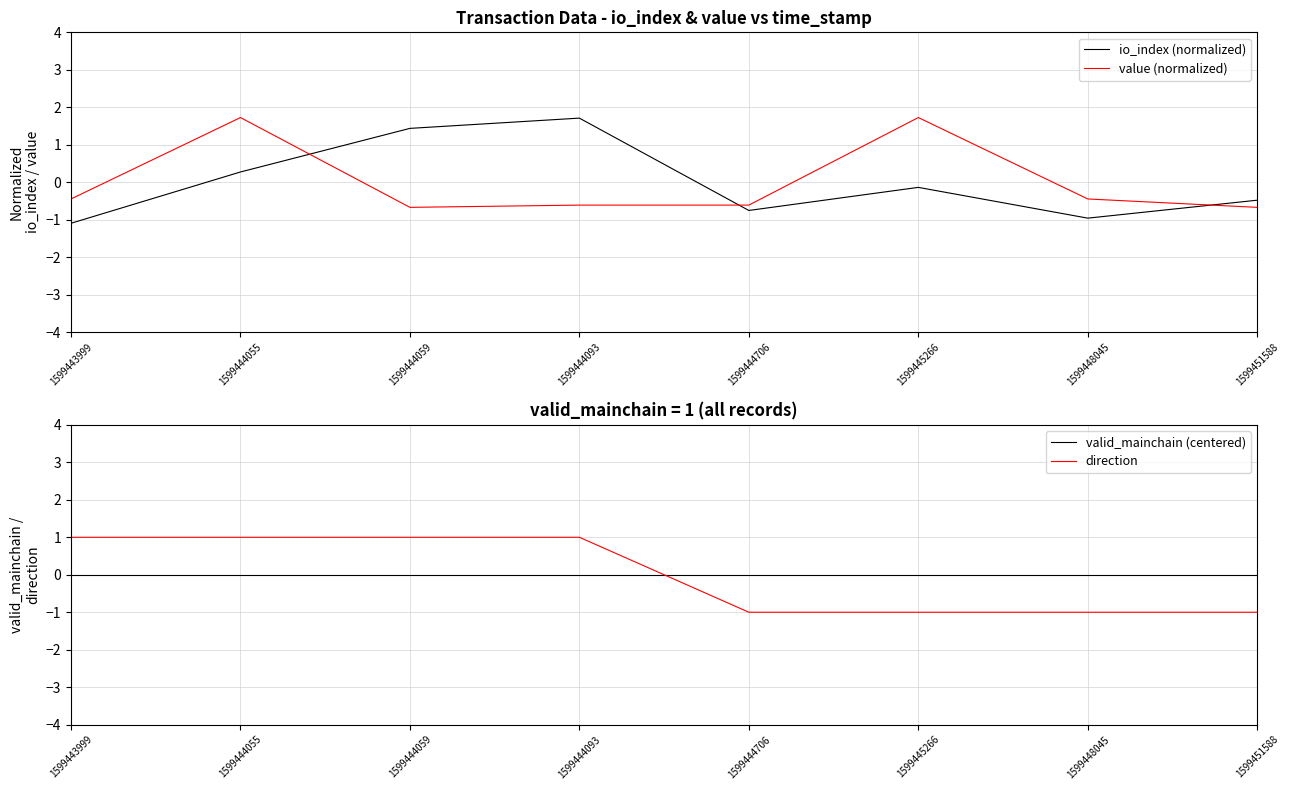

Reading left to right, transcribe all the data shown in this chart.

io_index (normalized): -1.1	0.3	1.4	1.7	-0.8	-0.1	-1.0	-0.5
value (normalized): -0.4	1.7	-0.7	-0.6	-0.6	1.7	-0.4	-0.7
valid_mainchain (centered): 0.0	0.0	0.0	0.0	0.0	0.0	0.0	0.0
direction: 1.0	1.0	1.0	1.0	-1.0	-1.0	-1.0	-1.0